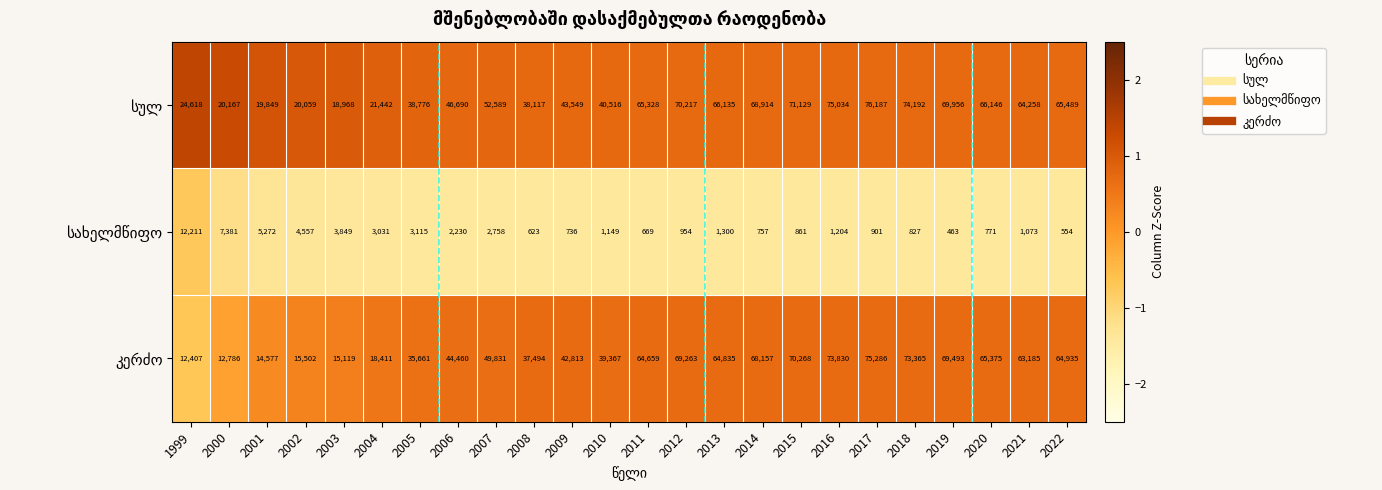

At how many categories does at least one series exceed 73922?

3